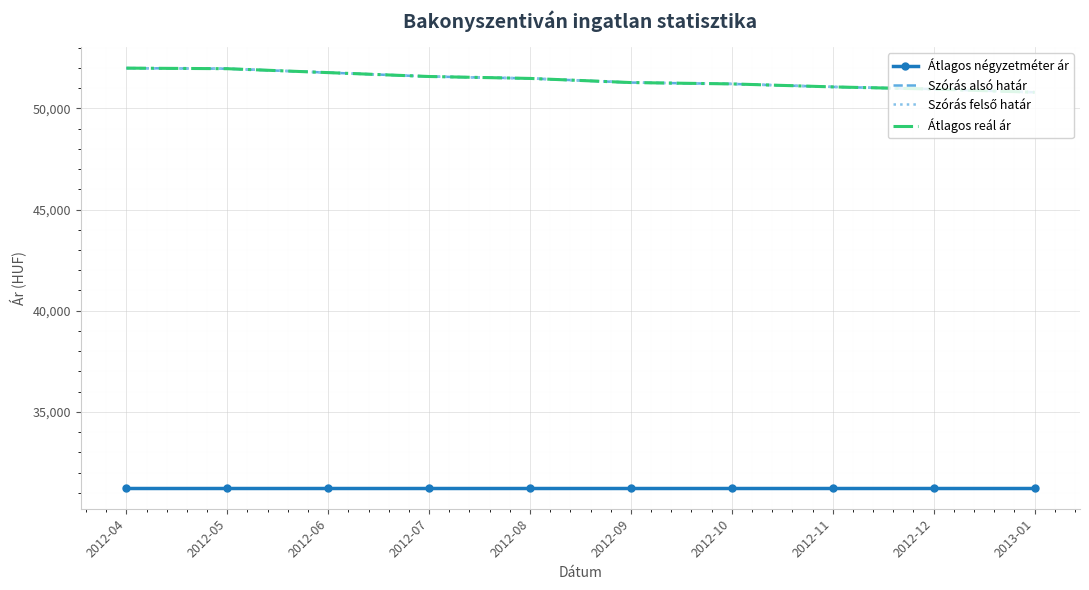

True or false: Szórás felső határ has more than 1 interior local peaks.

False